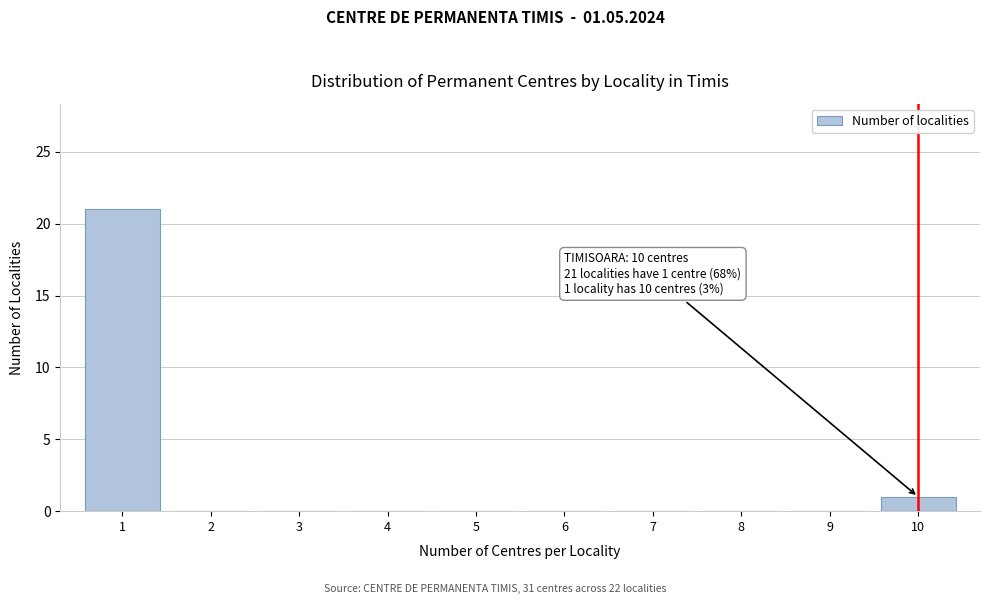

Reading left to right, list all the values displayed in this chart.

1=21	2=0	3=0	4=0	5=0	6=0	7=0	8=0	9=0	10=1